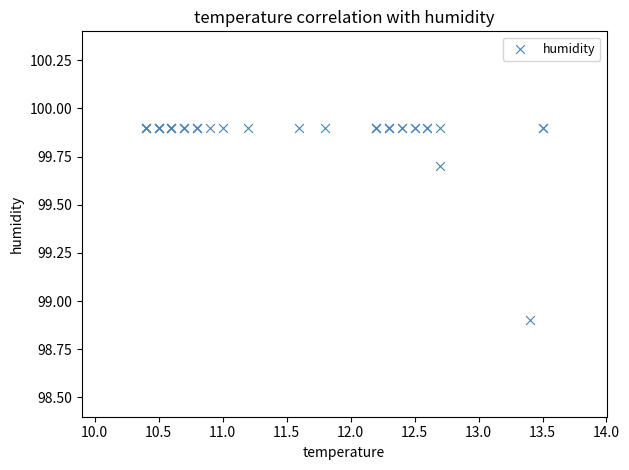

What Y value in the scatter plot is closest to 99?

98.9